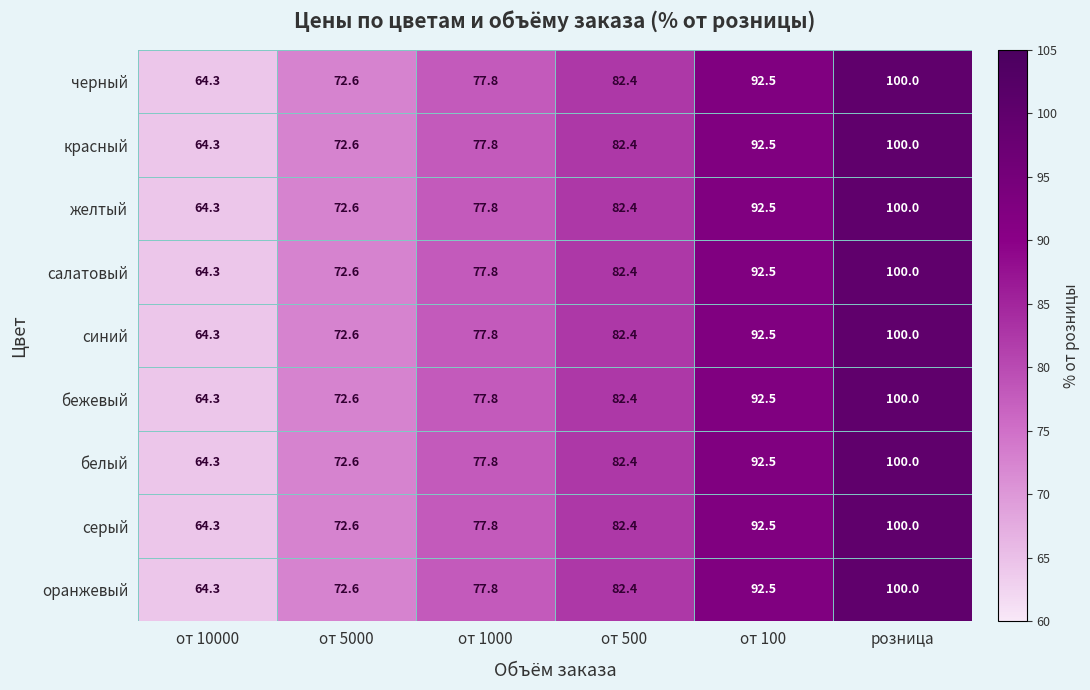

What is the difference between the maximum and minimum values in the оранжевый series?

35.7